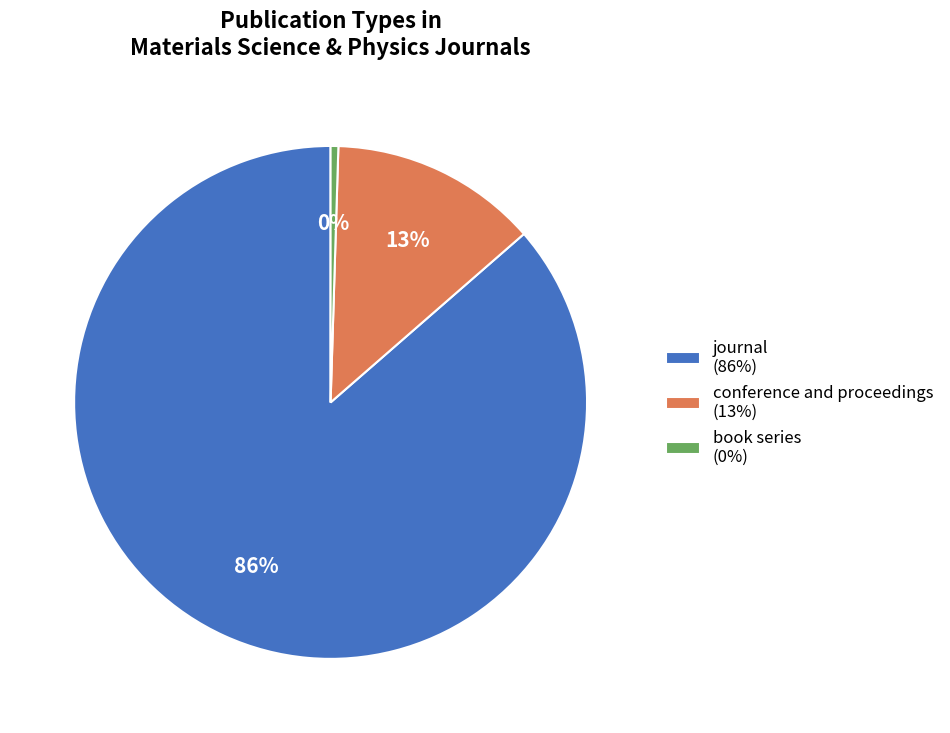

Between conference and proceedings (13%) and journal (86%), which is larger?

journal (86%)